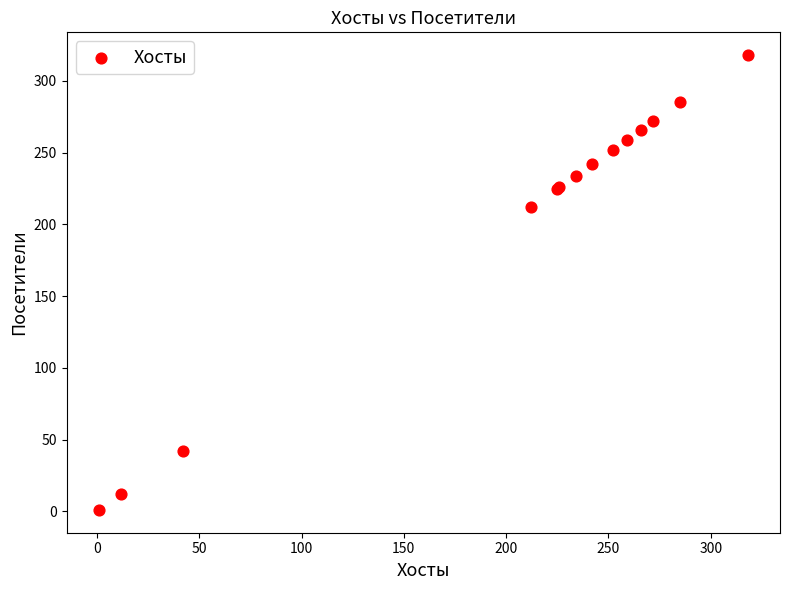

What Y value in the scatter plot is closest to 159?

212